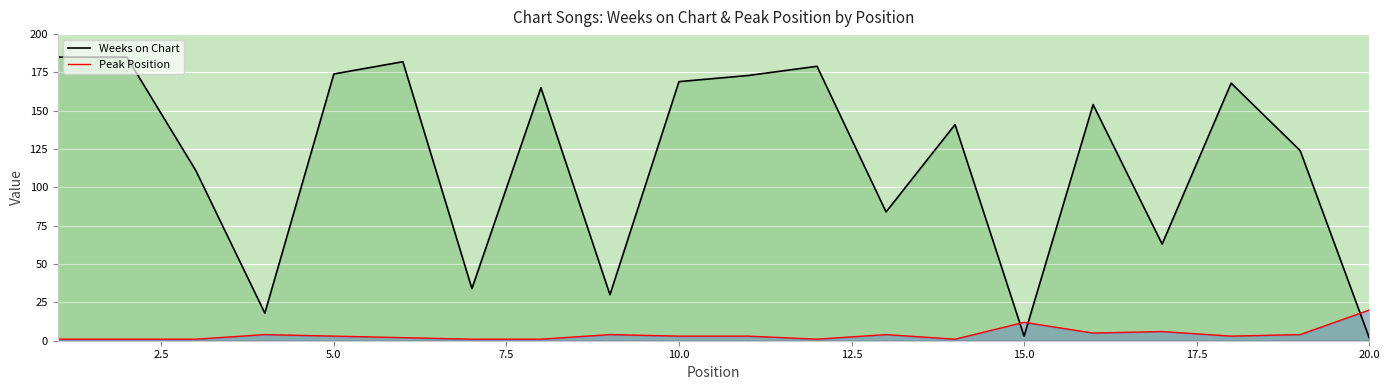

Rank the series at 10.0 from lowest to highest value.

Peak Position, Weeks on Chart